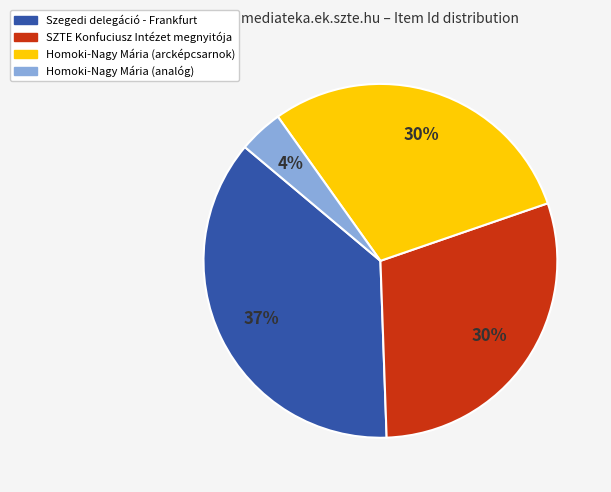

Does Homoki-Nagy Mária (arcképcsarnok) account for over 50% of the chart?

No